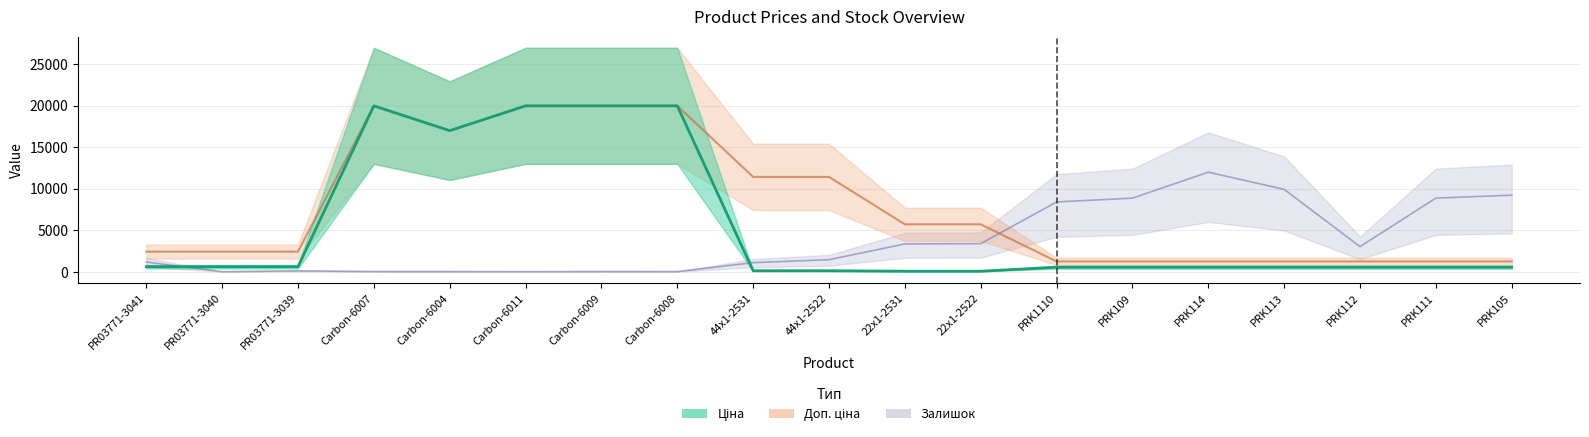

Which category has the highest value in the Ціна series?

Carbon-6007